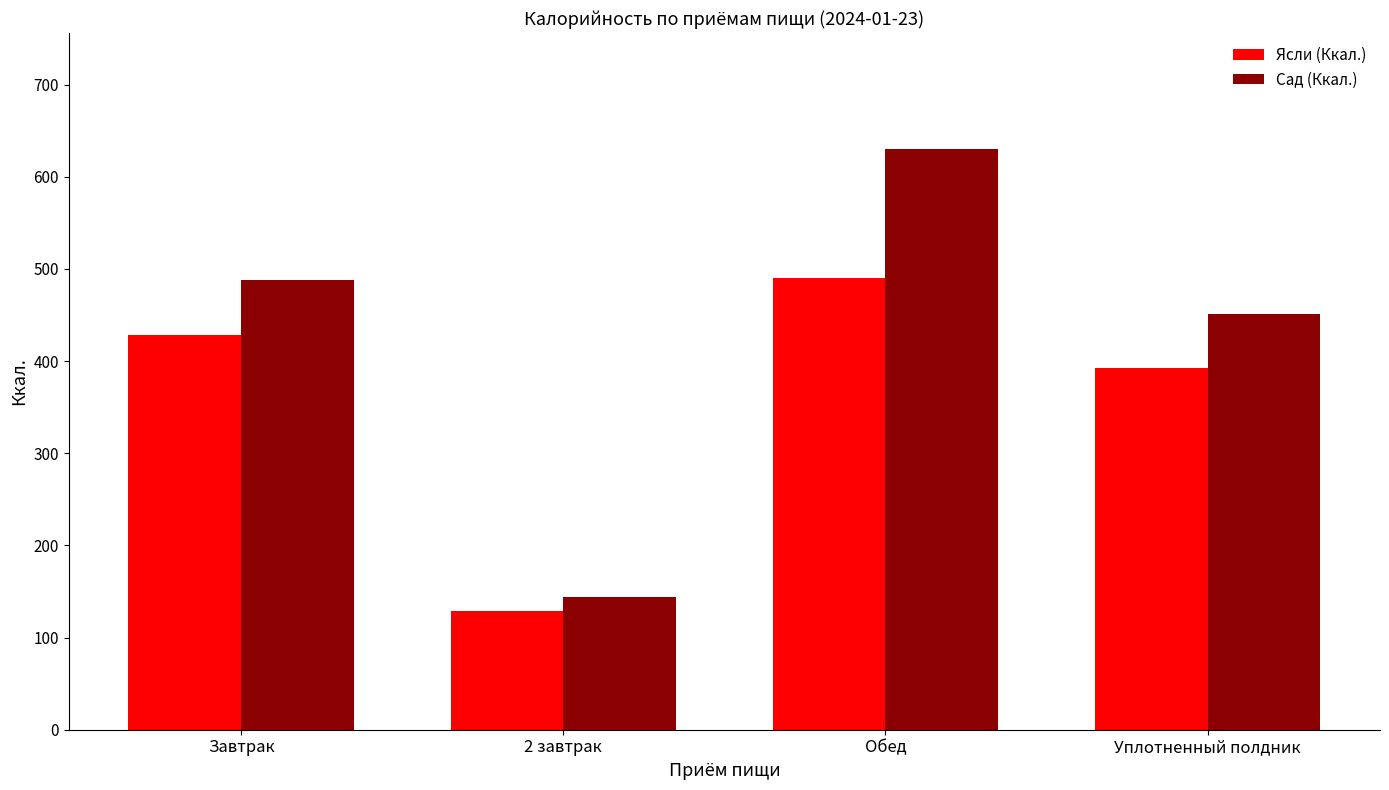

Read the Сад (Ккал.) value at 2 завтрак.

144